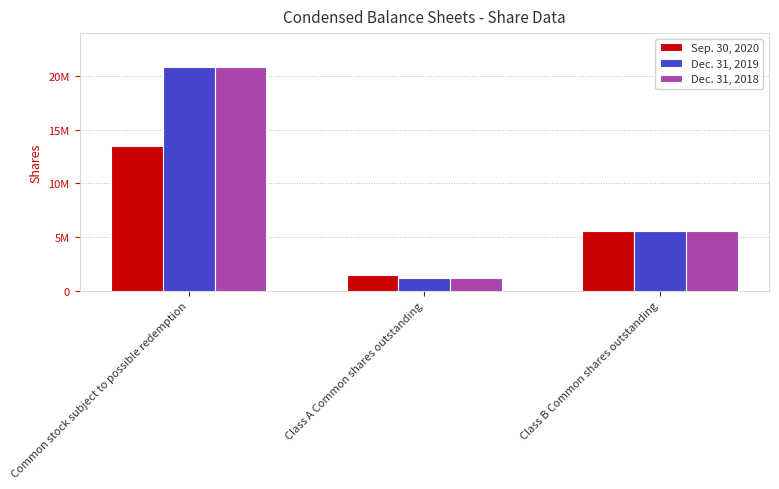

At Class B Common shares outstanding, list the series in order from largest to smallest.

Sep. 30, 2020, Dec. 31, 2019, Dec. 31, 2018